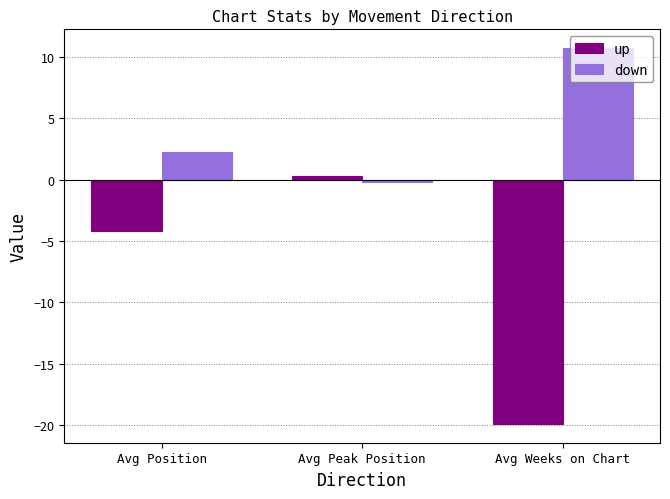

What is the sum of the up values at Avg Weeks on Chart and Avg Peak Position?

-19.6